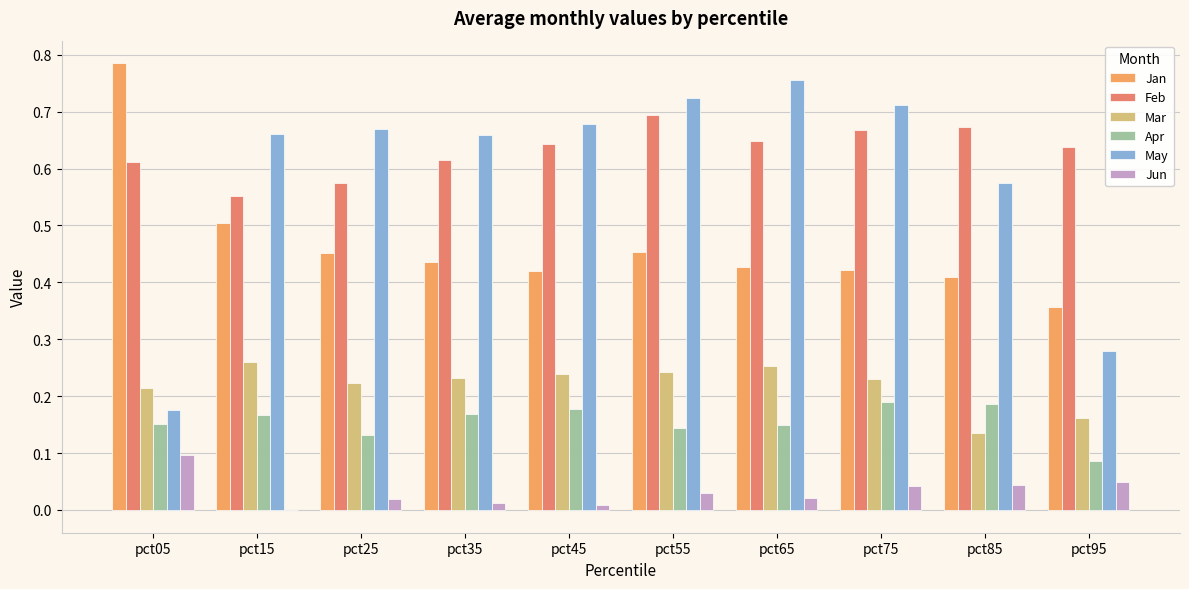

Between pct35 and pct65, which series saw the biggest shift?

May